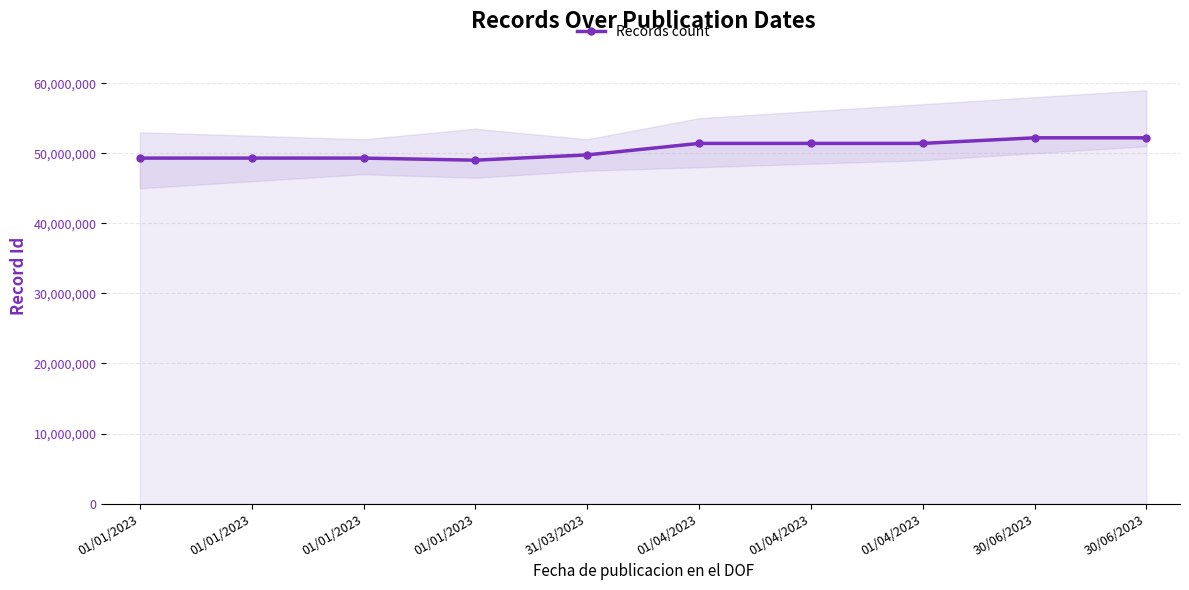

How many lines are shown in the chart?

1